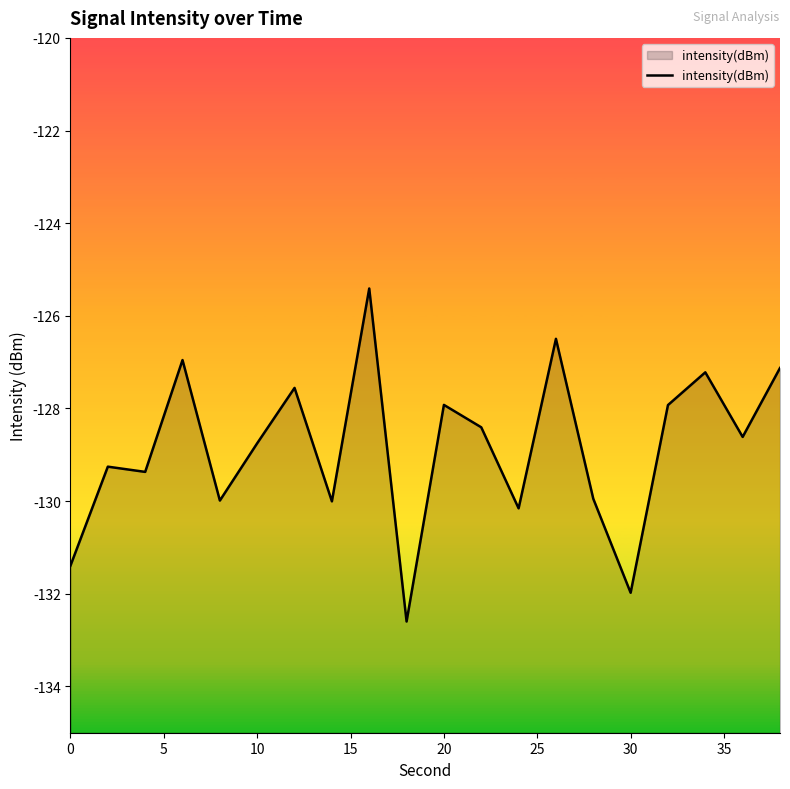

Does the chart display data point markers on the line(s)?

No